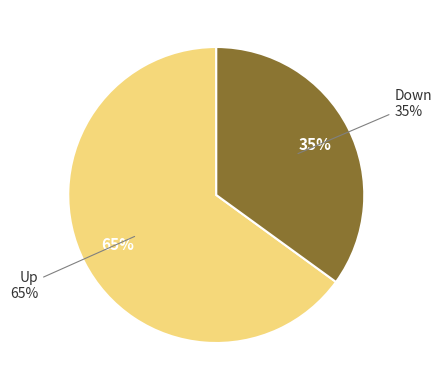

How many segments does this pie chart have?

2